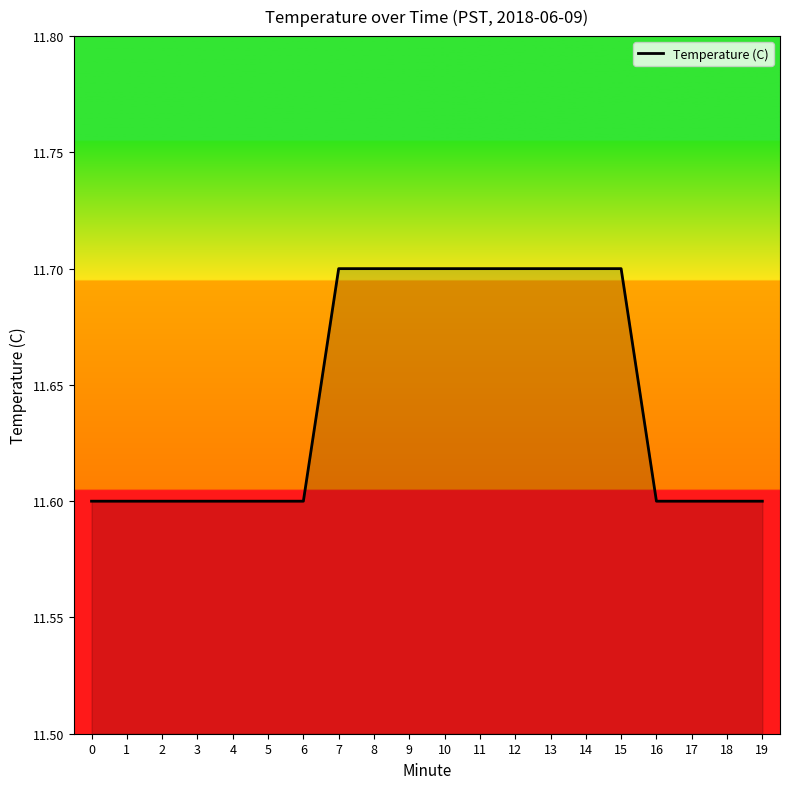

Count the values in the range 11 to 12.

20